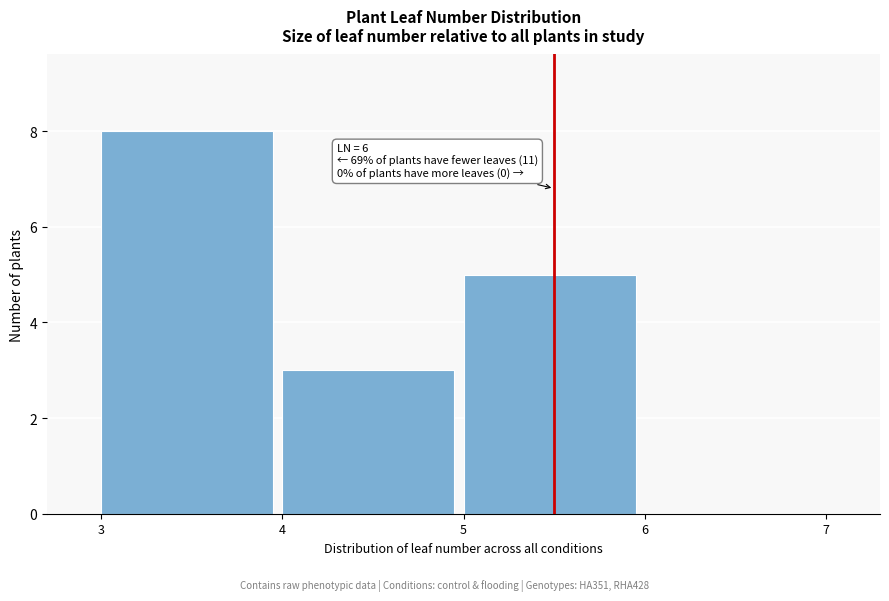

Reading right to left, list all the values displayed in this chart.

6=0	5=5	4=3	3=8